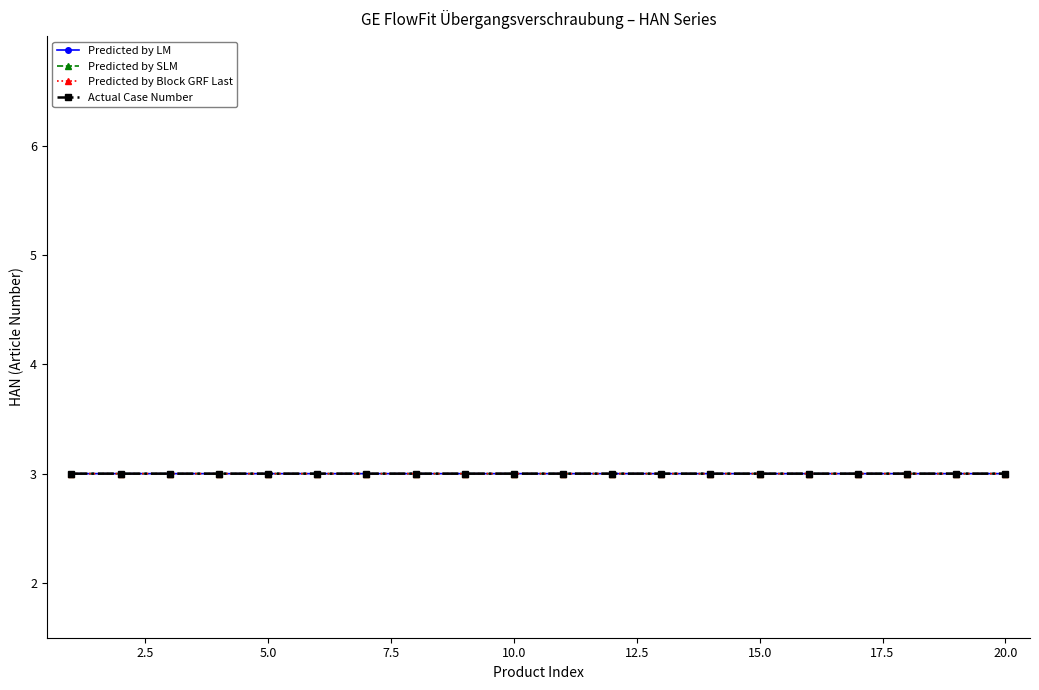

How many lines are shown in the chart?

4